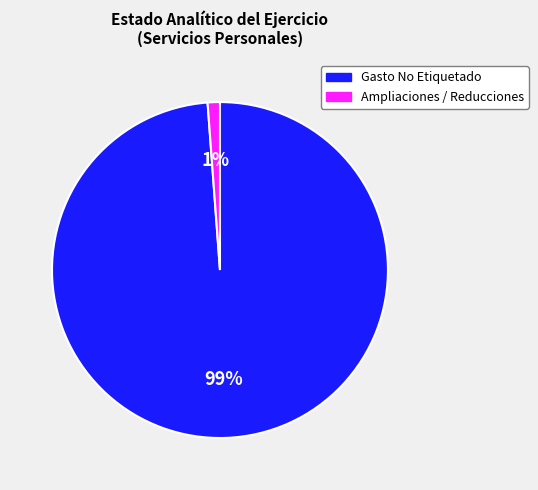

Do Gasto No Etiquetado and Ampliaciones / Reducciones together represent more than half of the pie?

Yes